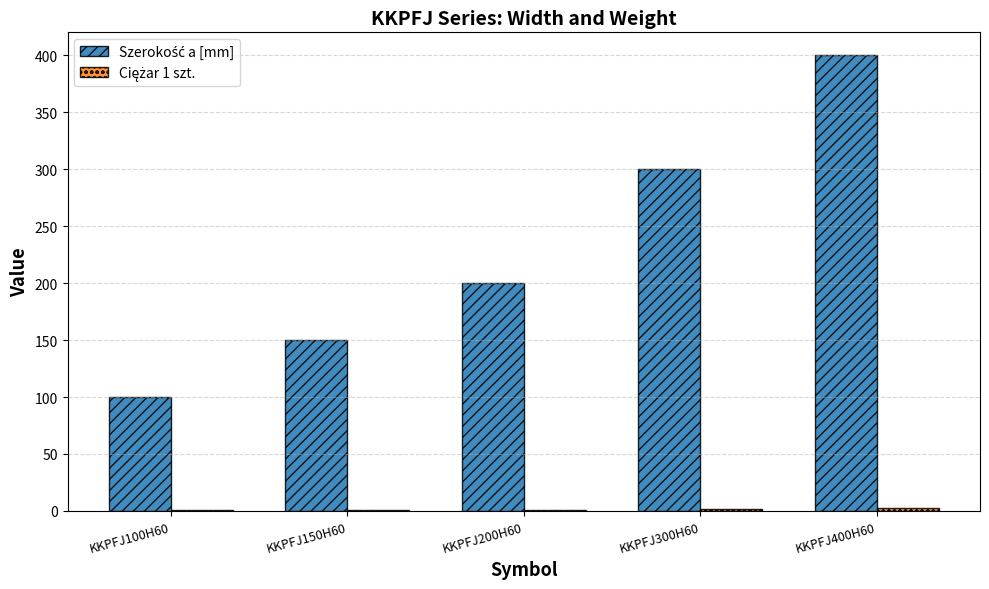

At which category is the sum across all series the highest?

KKPFJ400H60